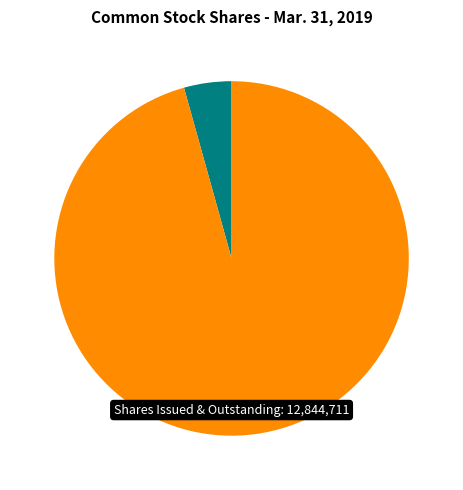

Does any single category account for the majority?

Yes